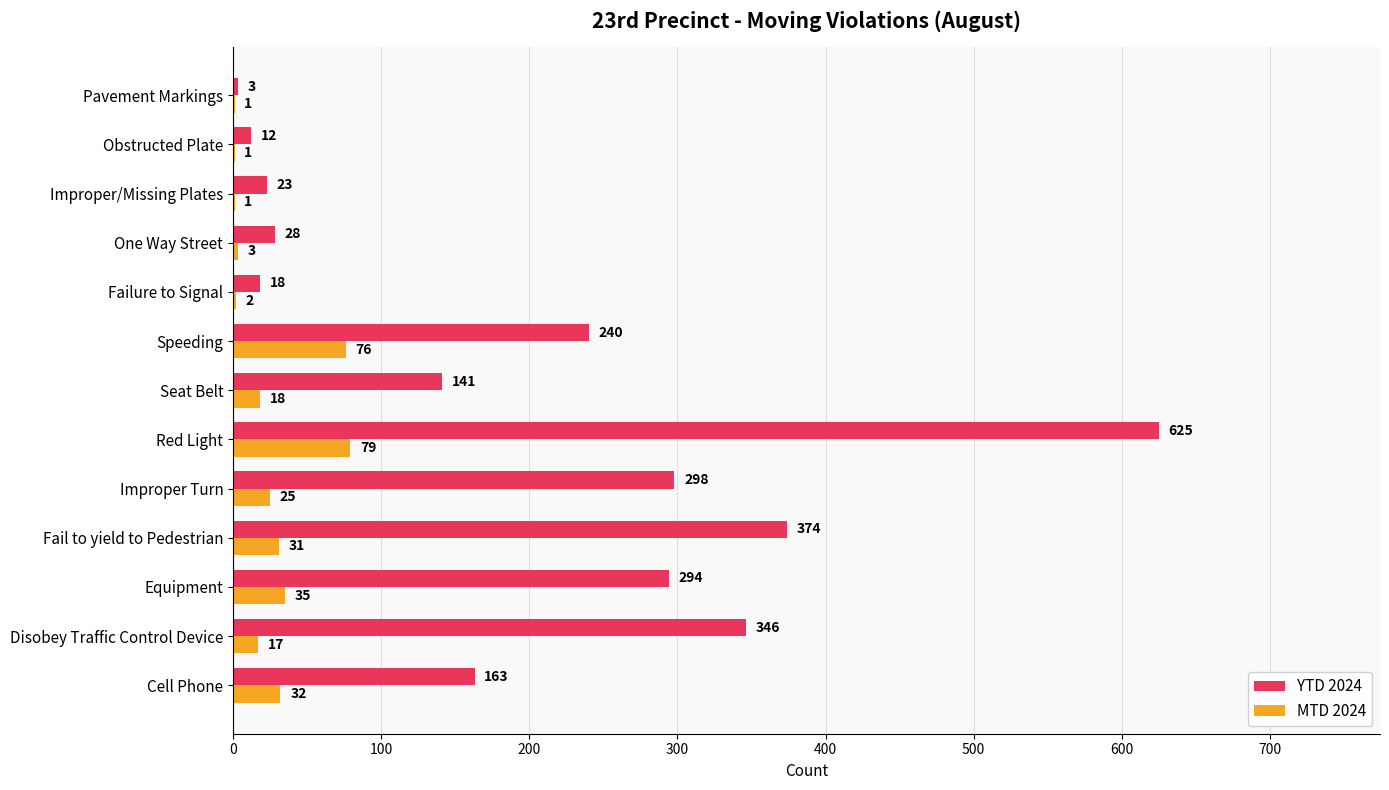

Between Red Light and Pavement Markings, which series saw the biggest shift?

YTD 2024